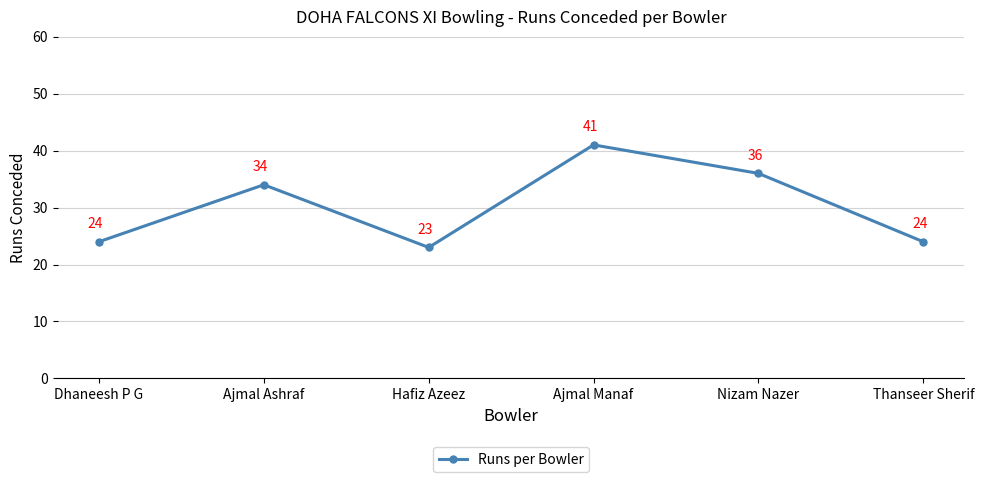

True or false: the data shows 23 at Hafiz Azeez.

True